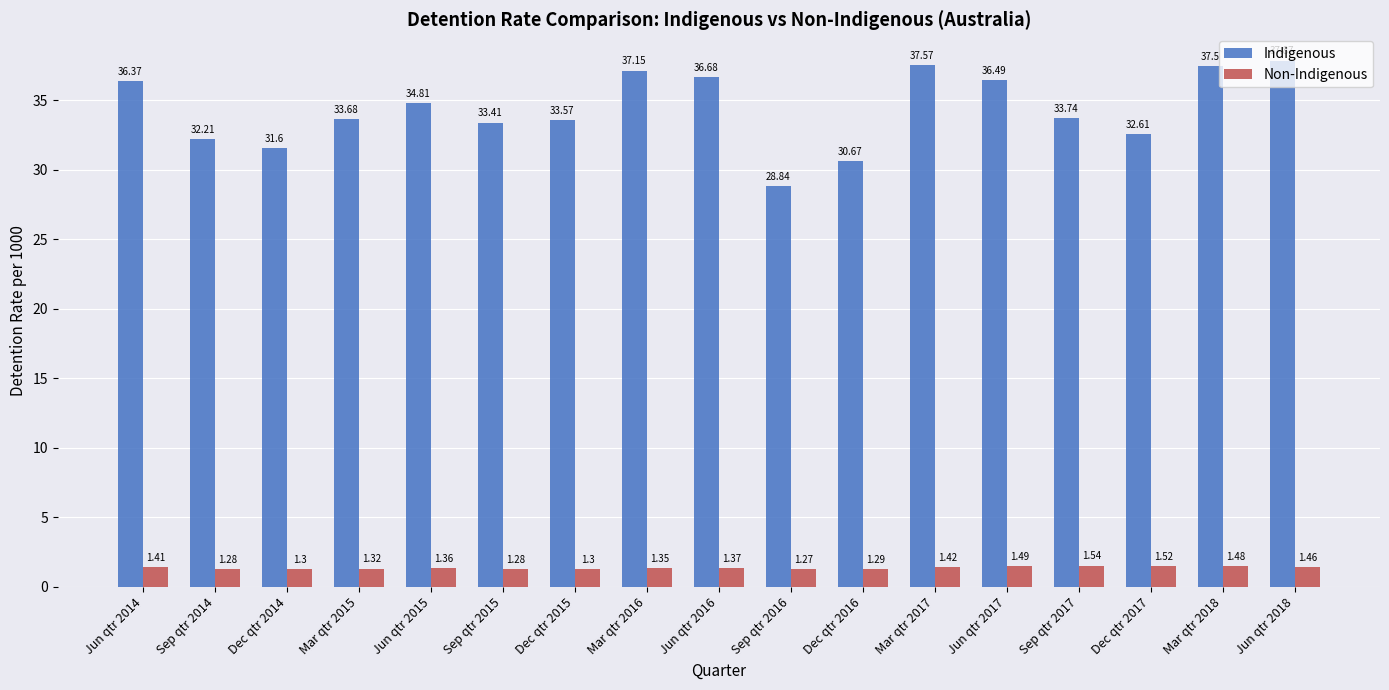

What is the total value across all series at Dec qtr 2015?

34.9